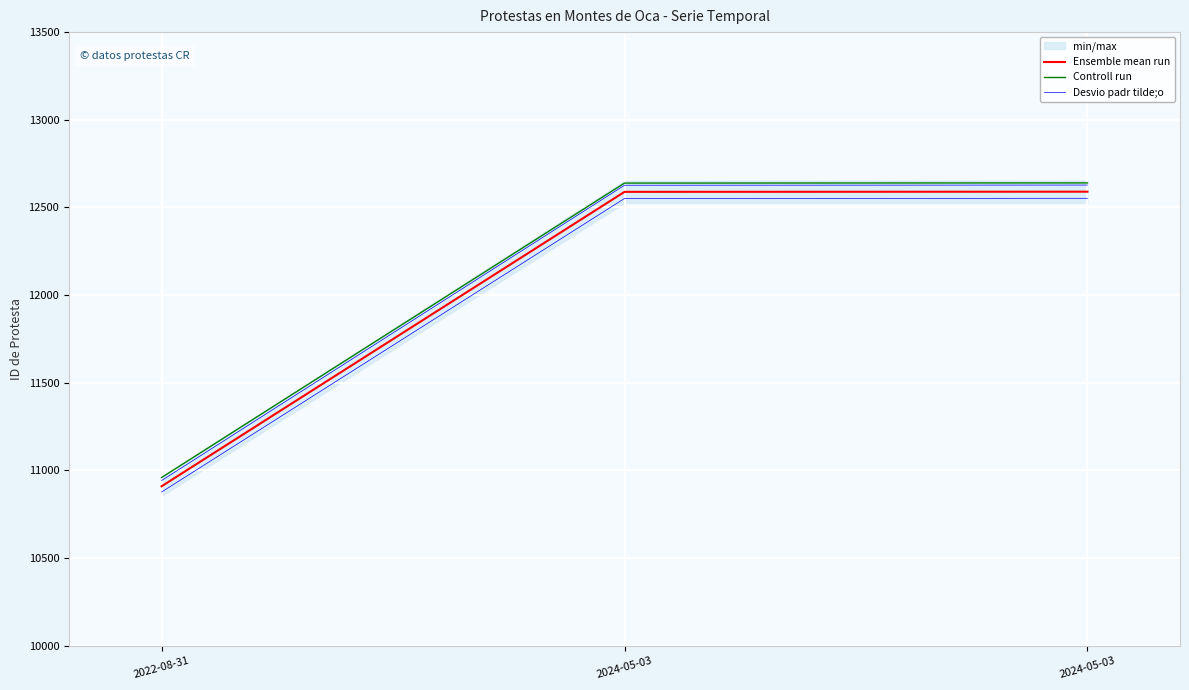

Rank the series by their maximum value, from highest to lowest.

Controll run, Desvio padr tilde;o, Ensemble mean run